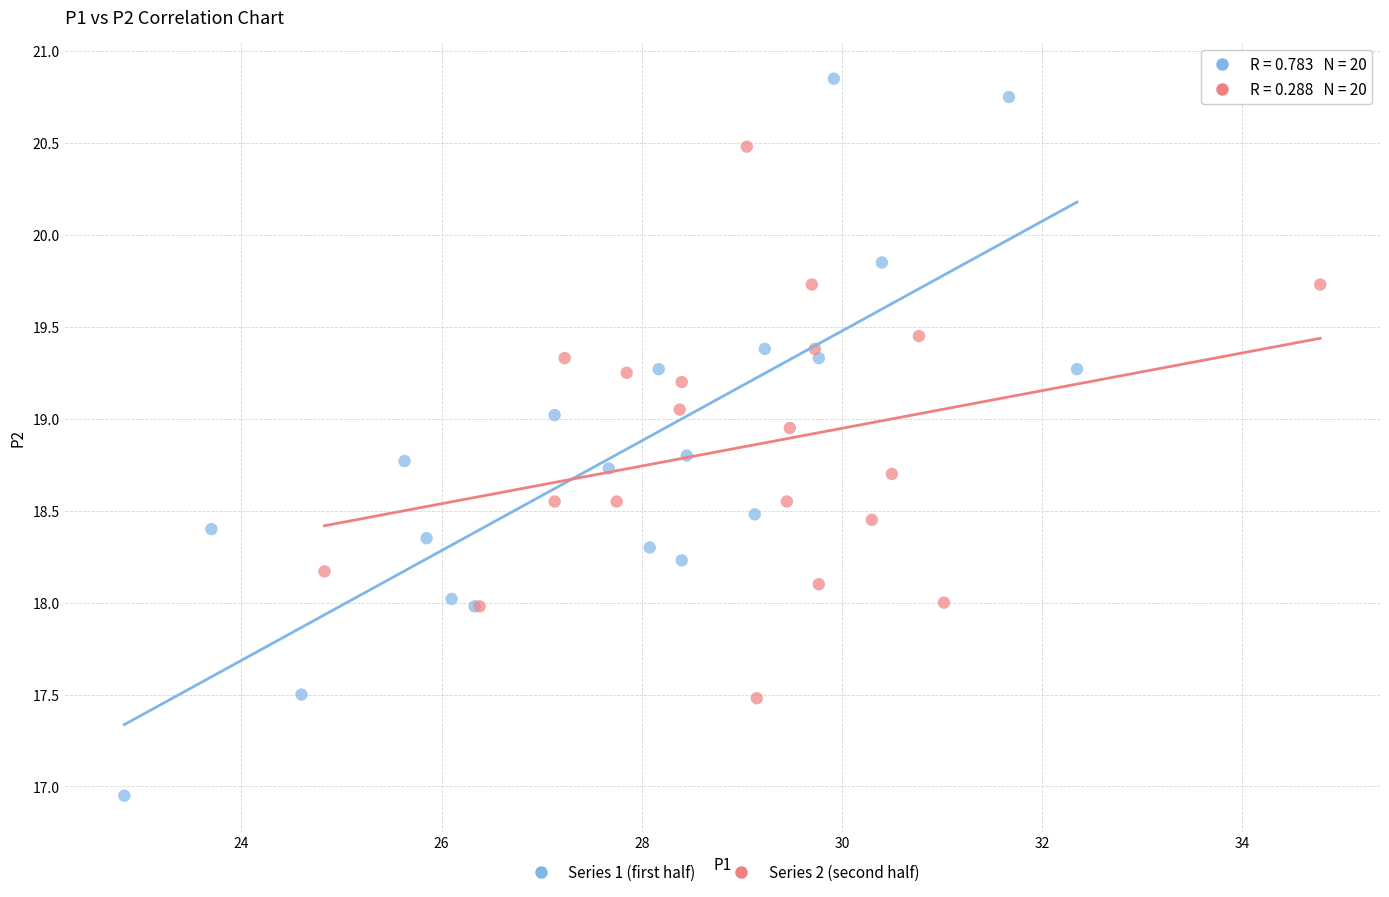

Which series contains the lowest Y value?

Series 1 (first half)